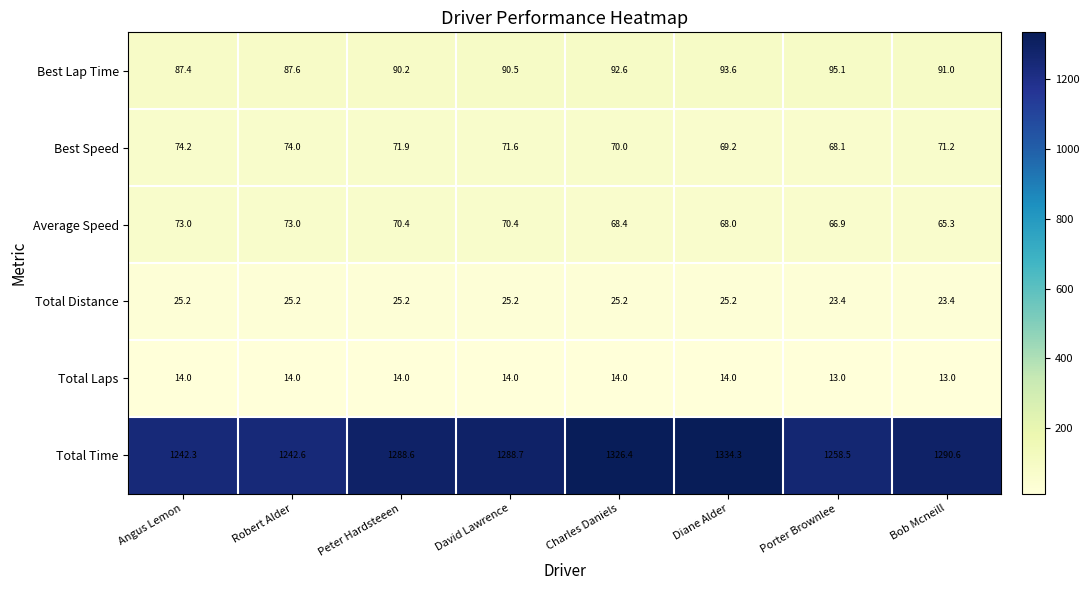

Which series has the largest total across all categories?

Total Time